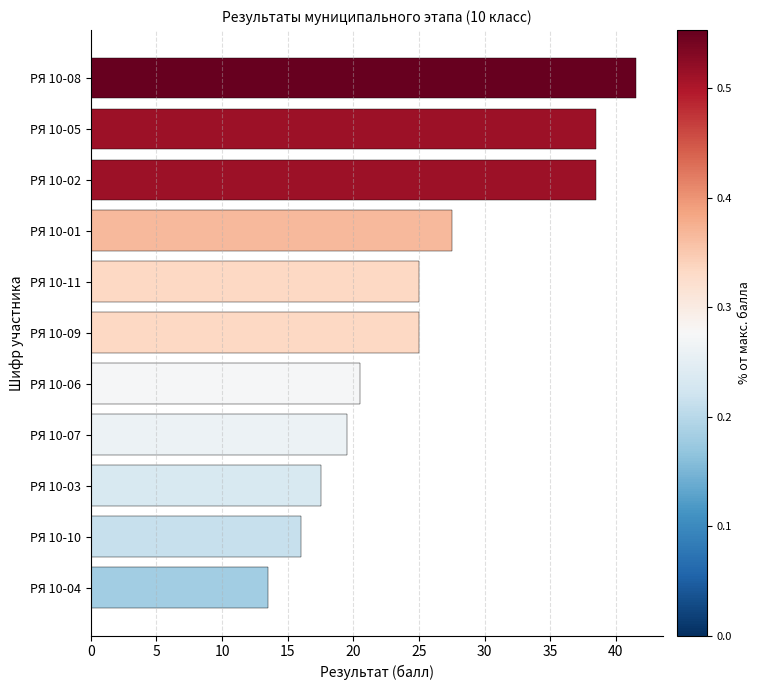

What is the label of the 10th bar from the top?

РЯ 10-10